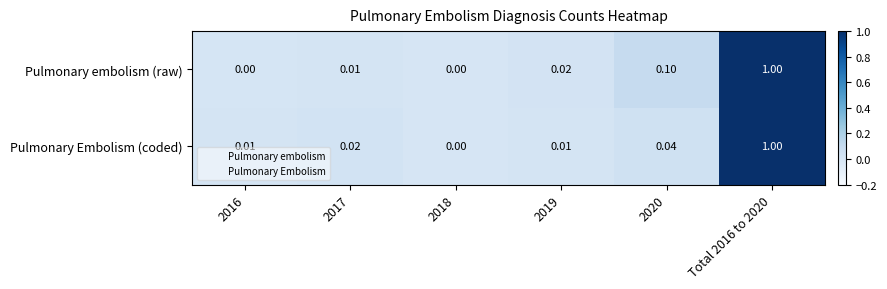

Which series changed the most between 2019 and 2020?

Pulmonary embolism (raw)